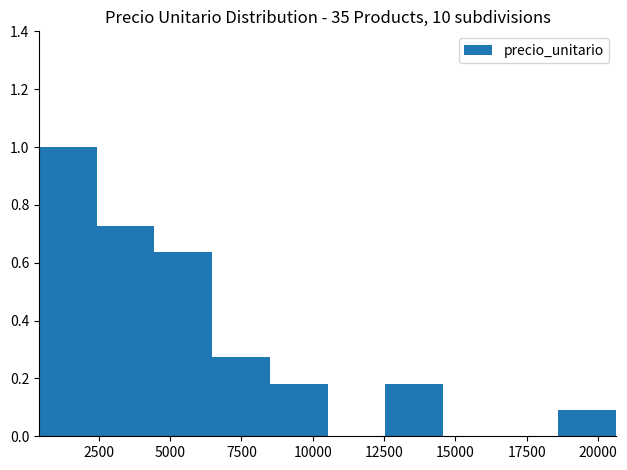

Reading left to right, transcribe this chart: for each bar, give the range it covers on the x-axis and its height. Neither the bar edges nor the heights are printed on the chart, so give them approximately, as read against the axes.

500 to 2500: 1.00
2500 to 4500: 0.72
4500 to 6500: 0.64
6500 to 8500: 0.28
8500 to 10500: 0.18
10500 to 12500: 0
12500 to 14500: 0.18
14500 to 16500: 0
16500 to 18500: 0
18500 to 20500: 0.10